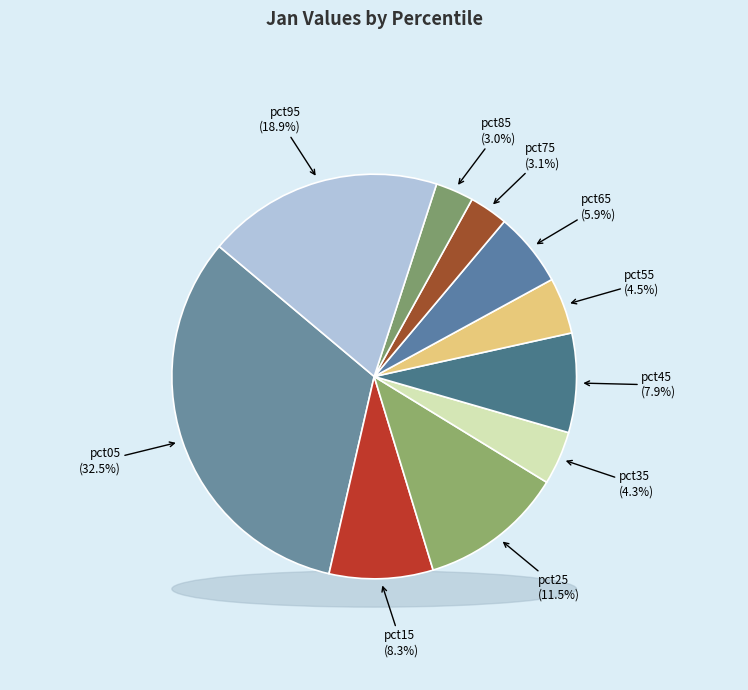

How many segments does this pie chart have?

10